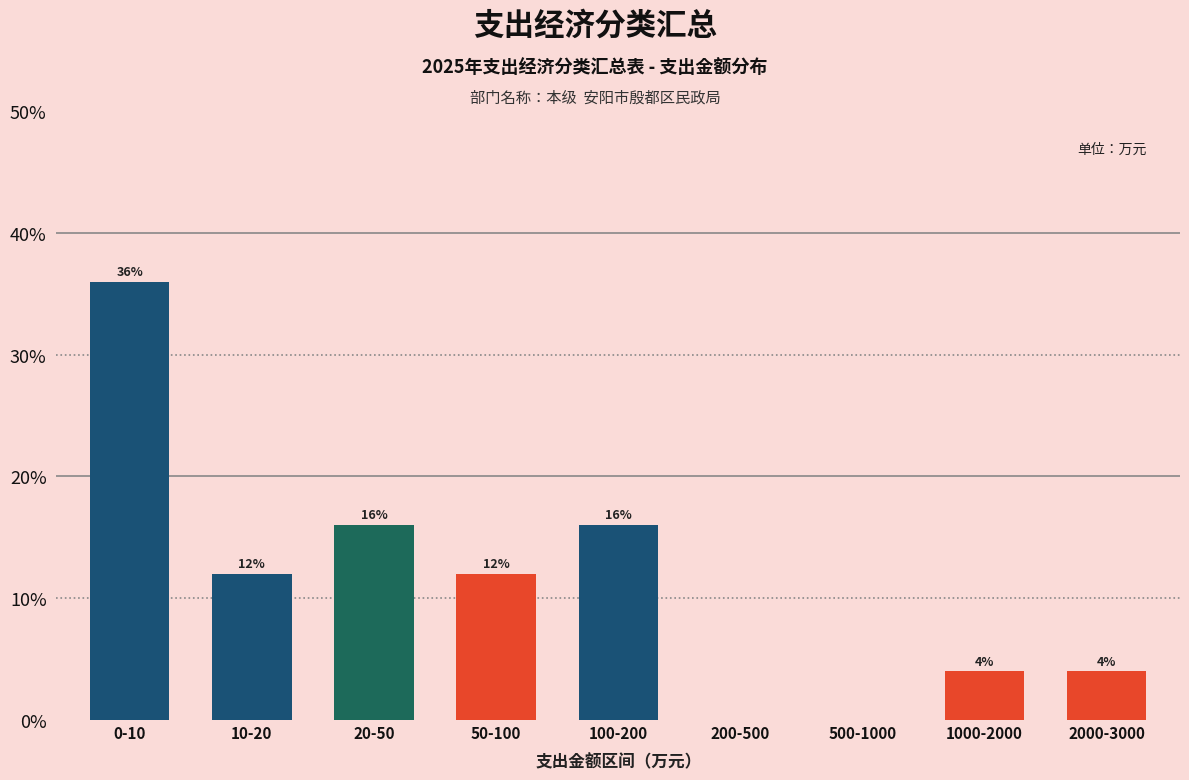

Reading left to right, transcribe all the data shown in this chart.

0-10=36	10-20=12	20-50=16	50-100=12	100-200=16	200-500=0	500-1000=0	1000-2000=4	2000-3000=4